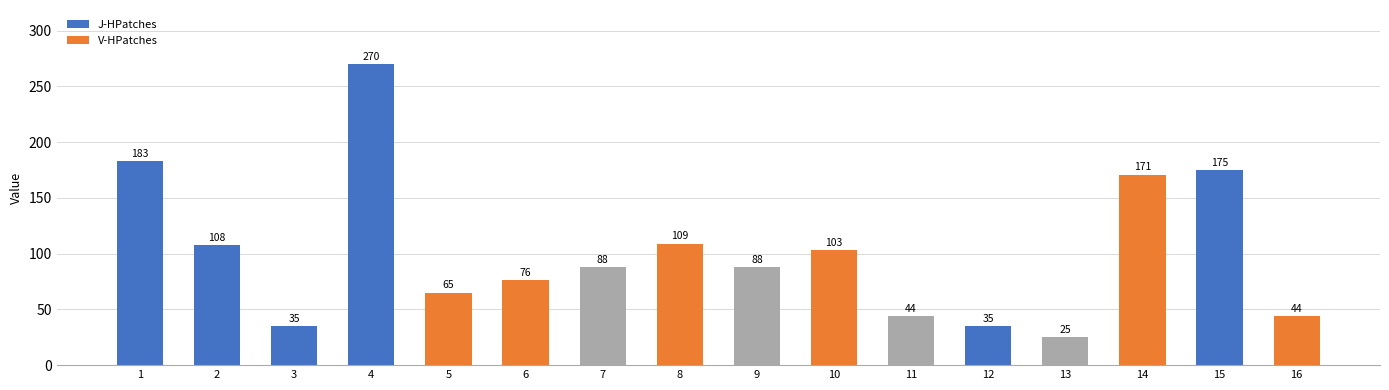

Does the chart contain stacked bars?

No